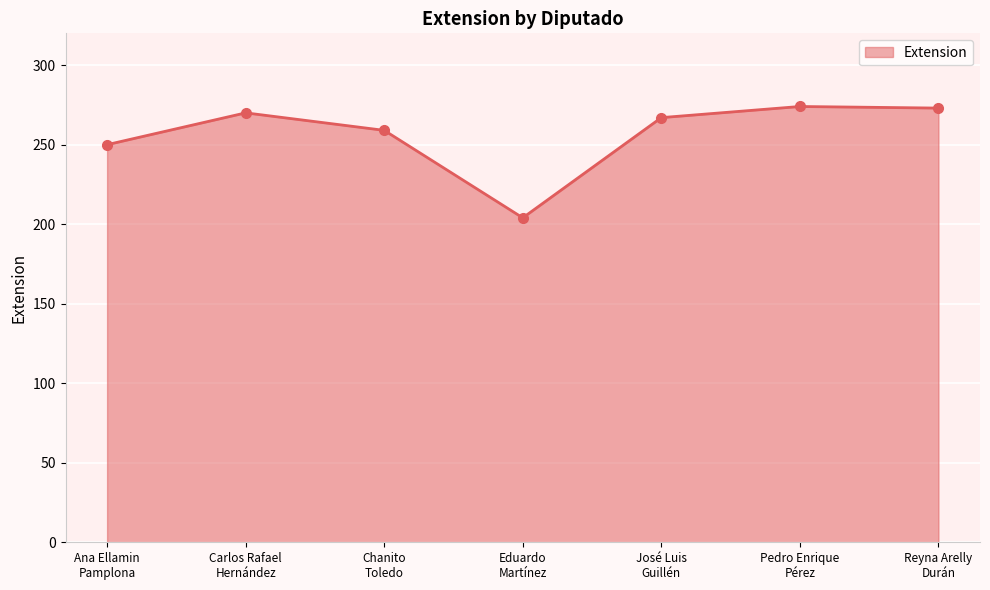

What is the maximum value shown in the chart?

274